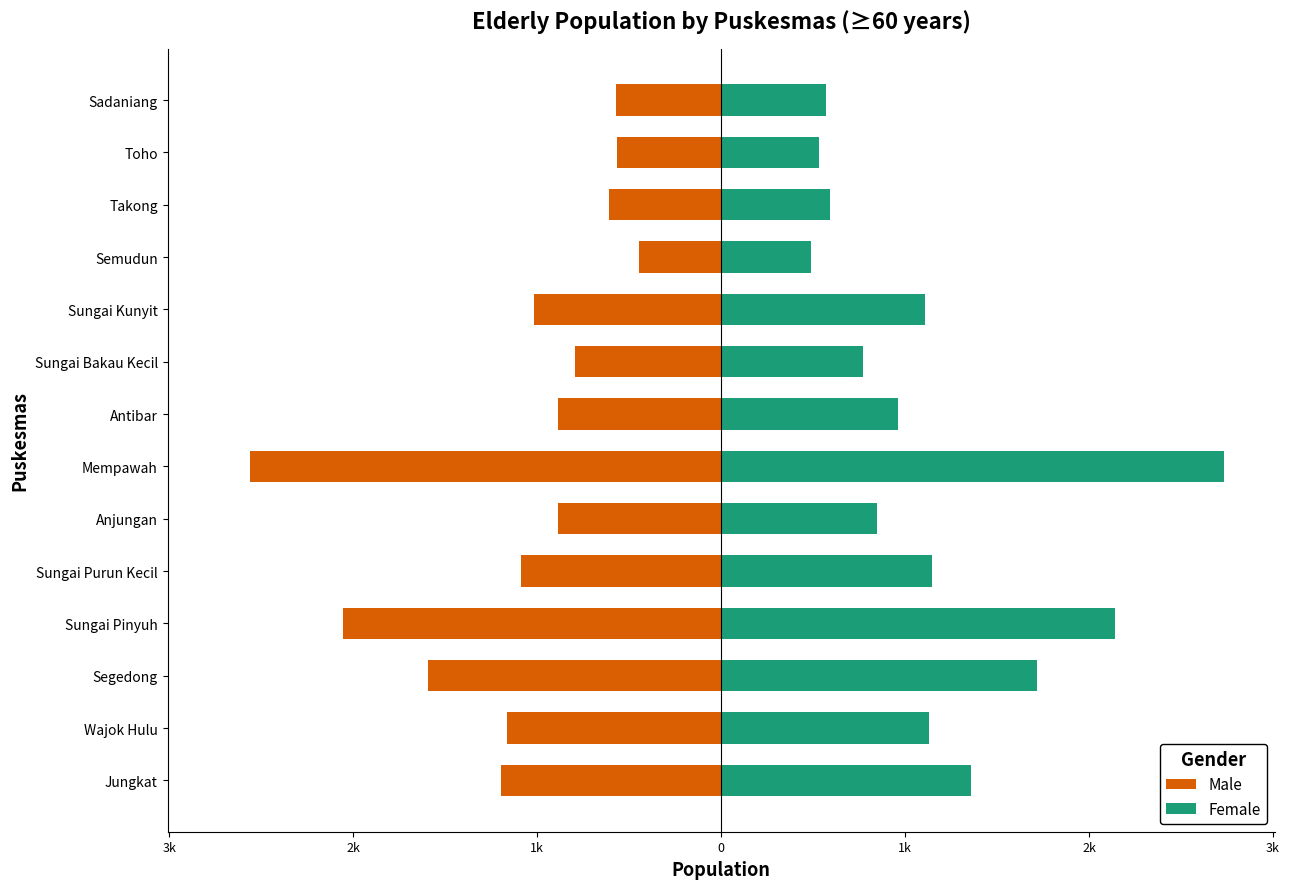

What is the minimum value for perempuan_≥60?

490